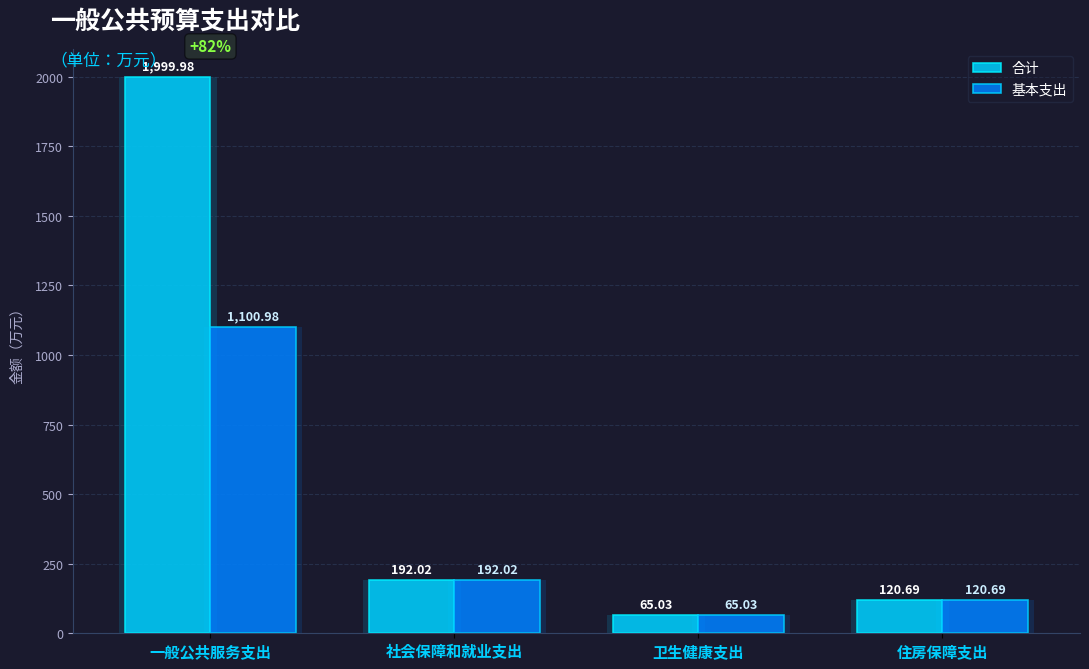

How many bars are there in total?

8